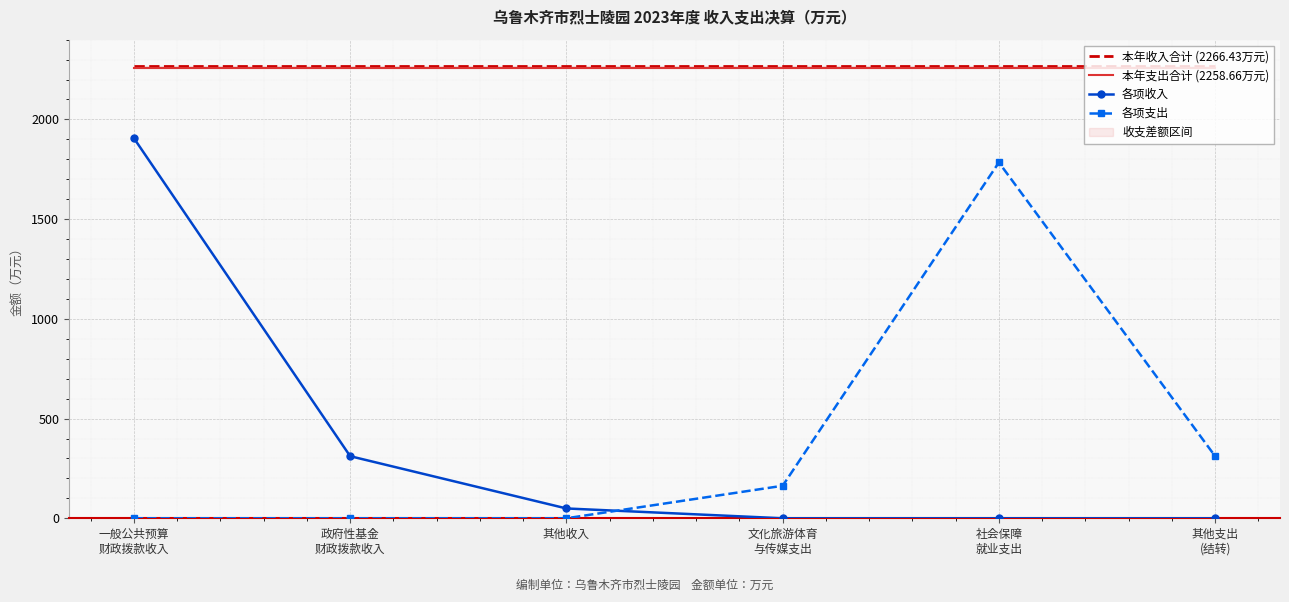

Is it true that 各项支出 equals 168.1 at 其他支出
(结转)?

False